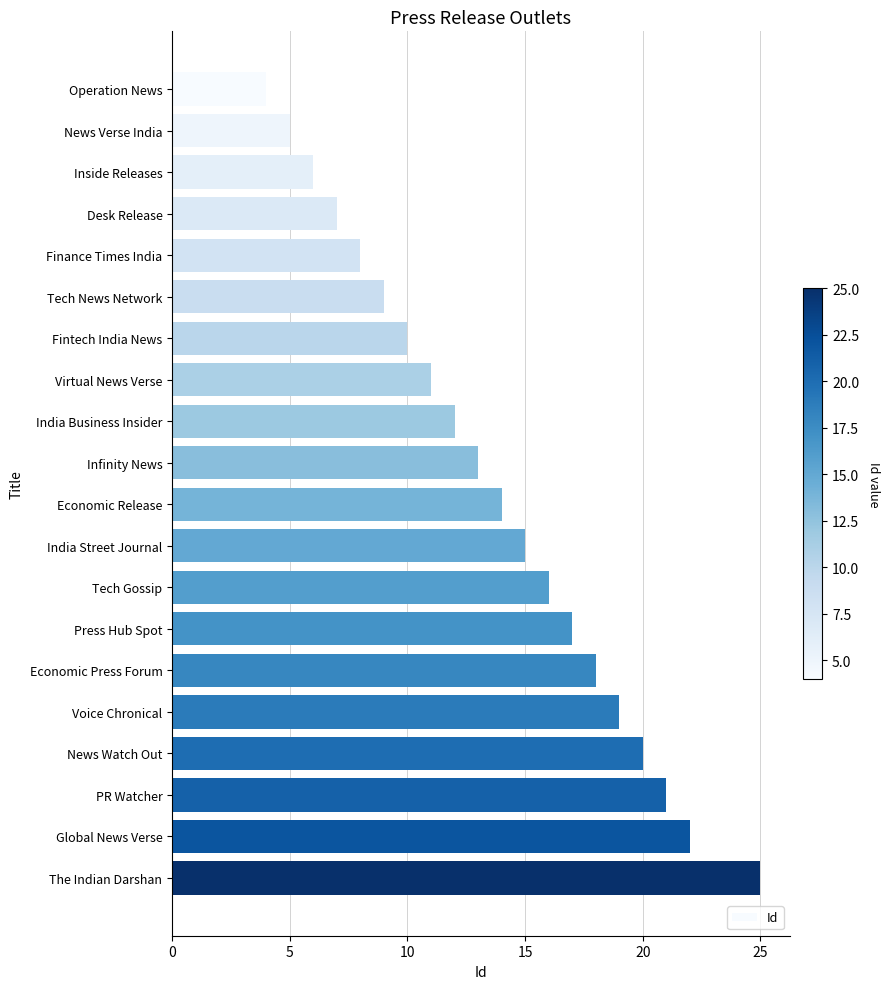

How many values are below 14?

10